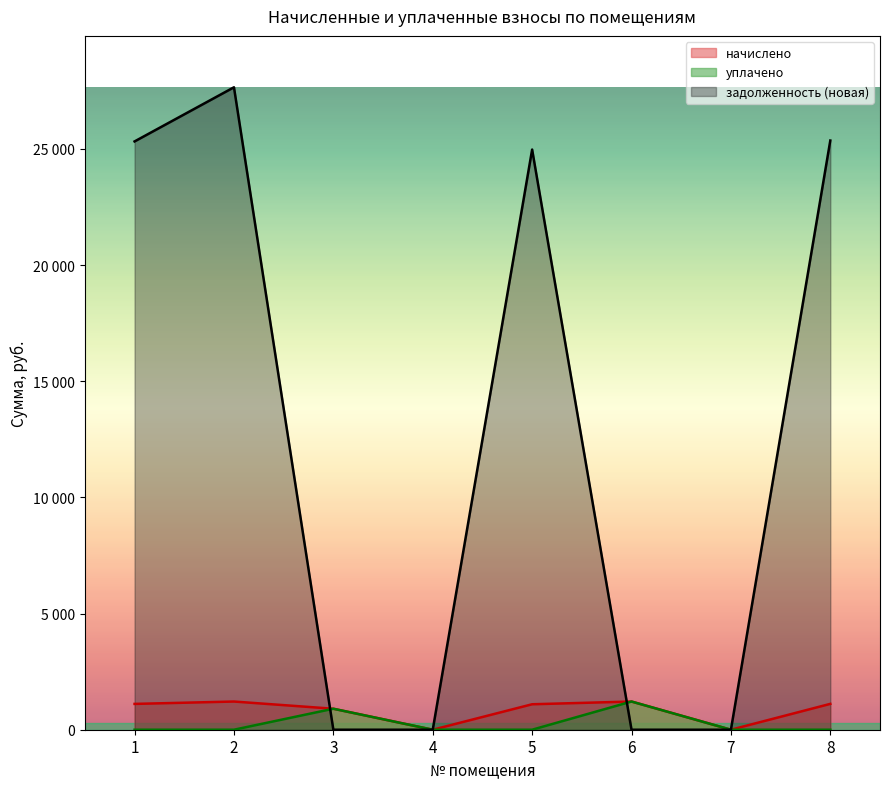

What is the average value of the начислено series?

831.1